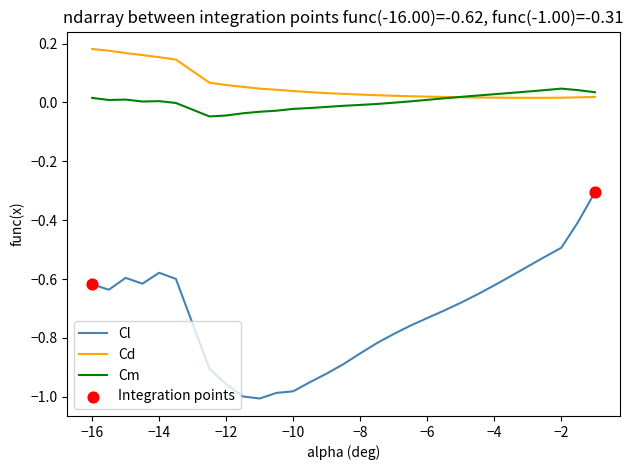

Which series has the widest spread of values?

Cl